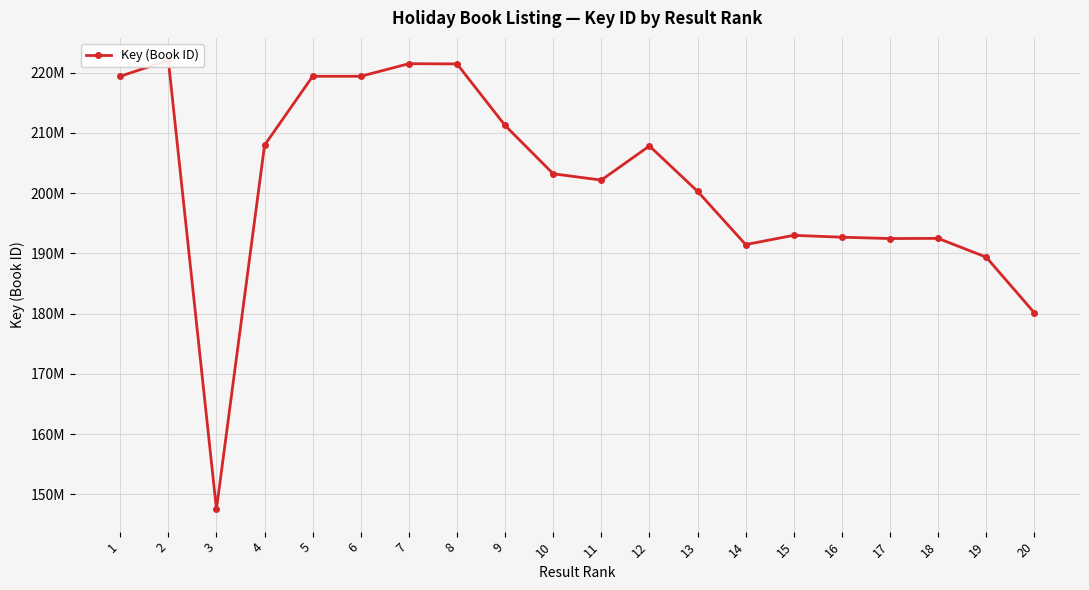

What is the change in value from 4 to 11?

-5790121